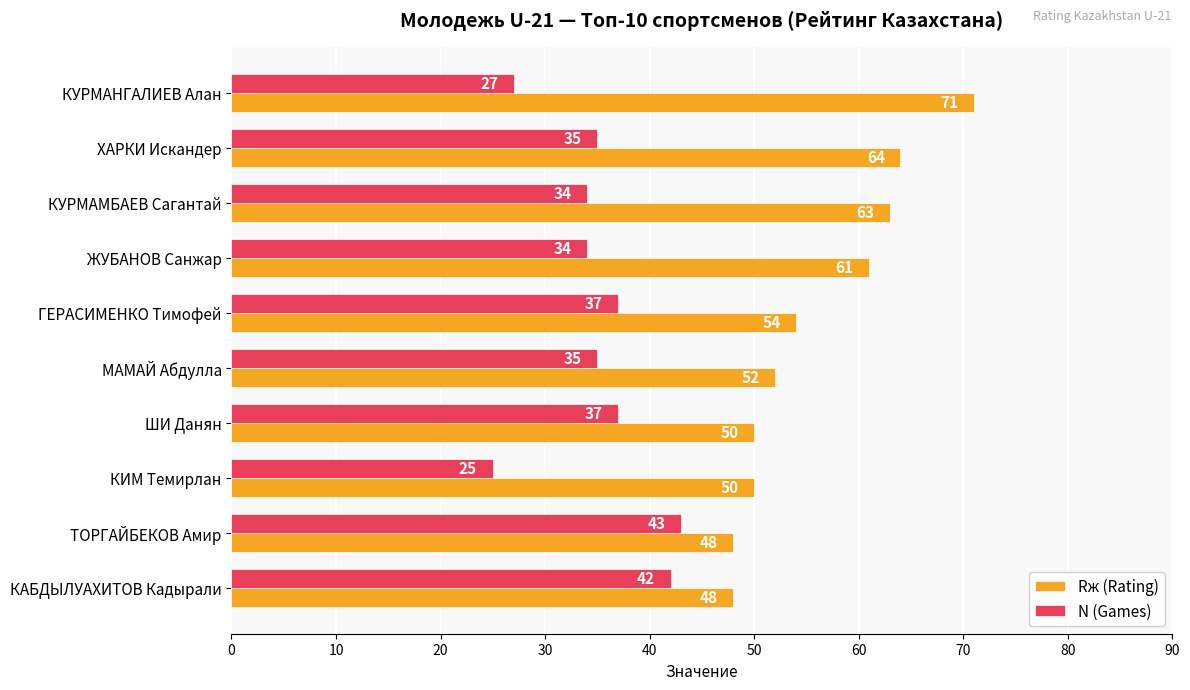

What is the highest value of the N (Games) series?

43